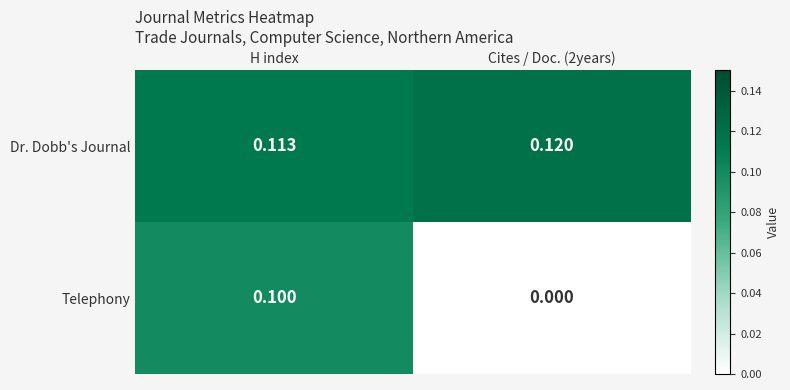

Is the value of Telephony at H index greater than the value of Dr. Dobb's Journal at Cites / Doc. (2years)?

No